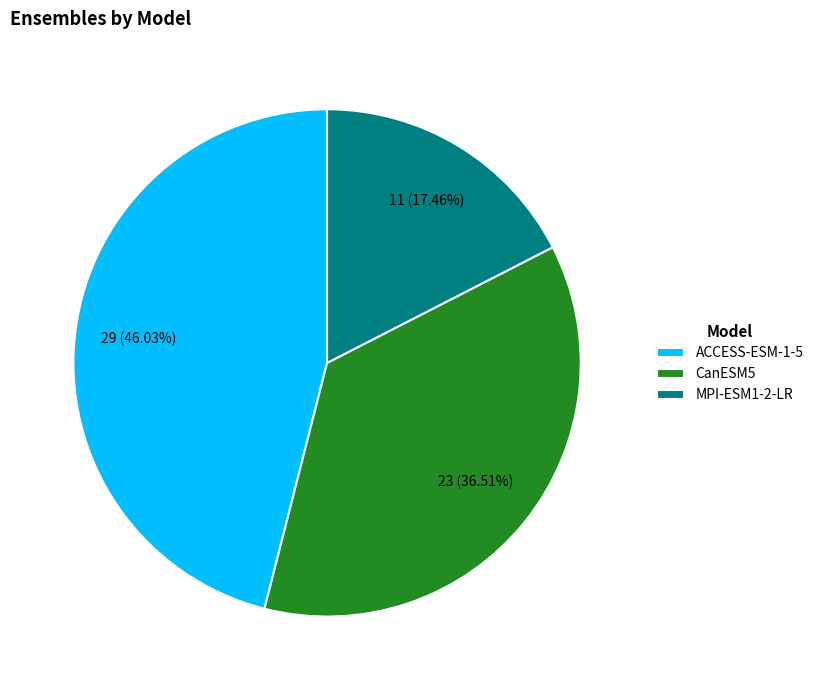

Is the sum of ACCESS-ESM-1-5 and CanESM5 greater than half?

Yes